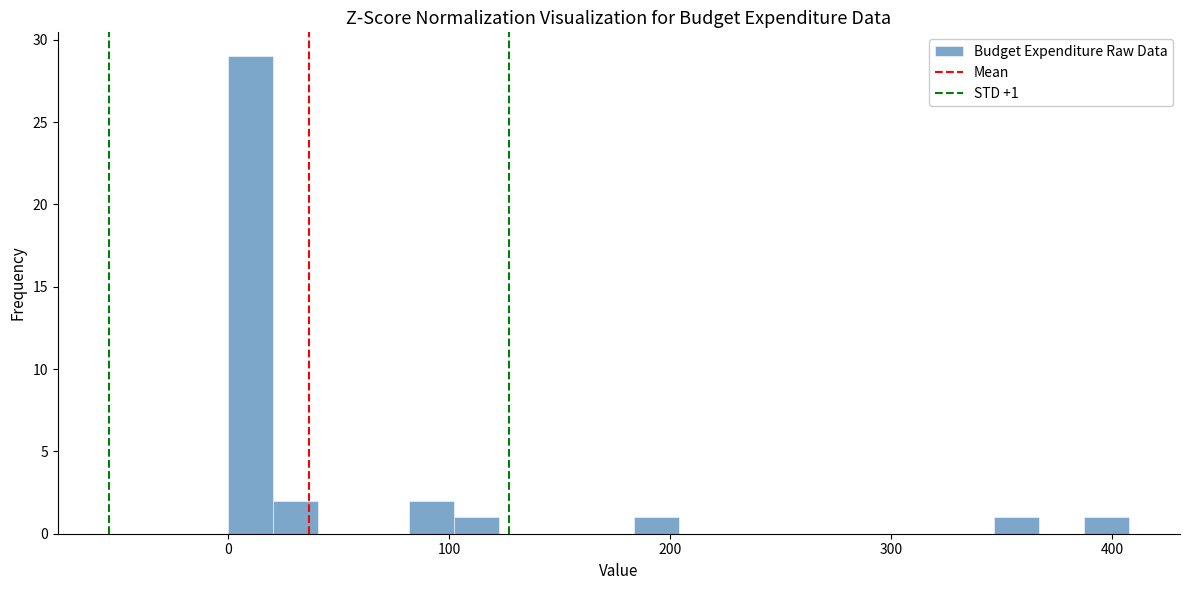

Read against the x-axis, roughly where is the centre of the tallest bar?

10